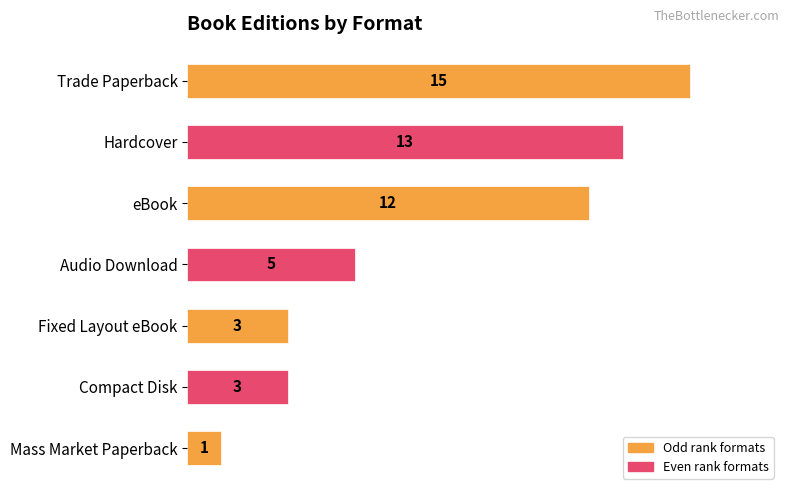

What is the value of the 1st bar from the top?

15